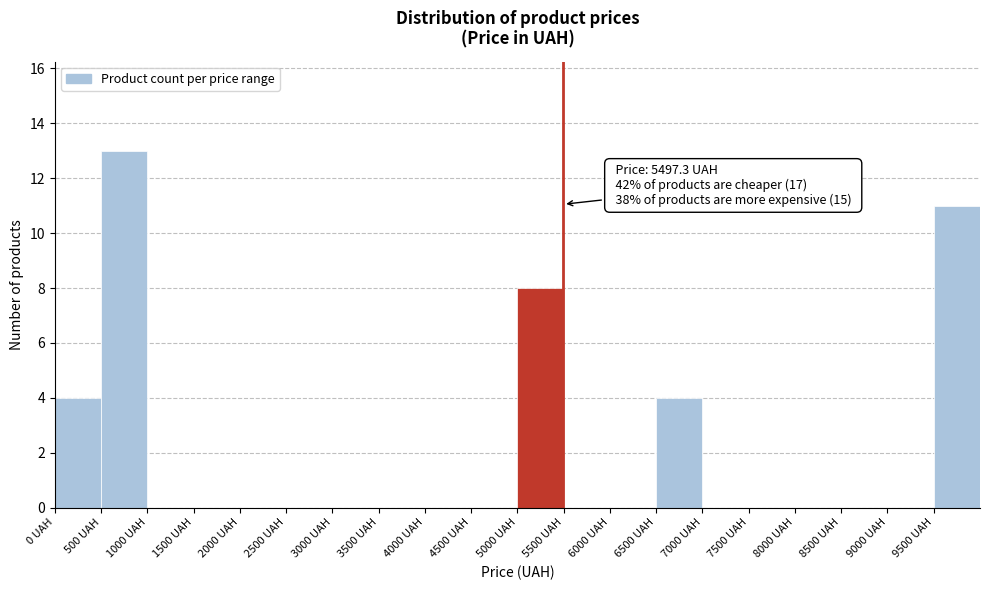

Which range on the x-axis has the tallest bar?

500 to 1000